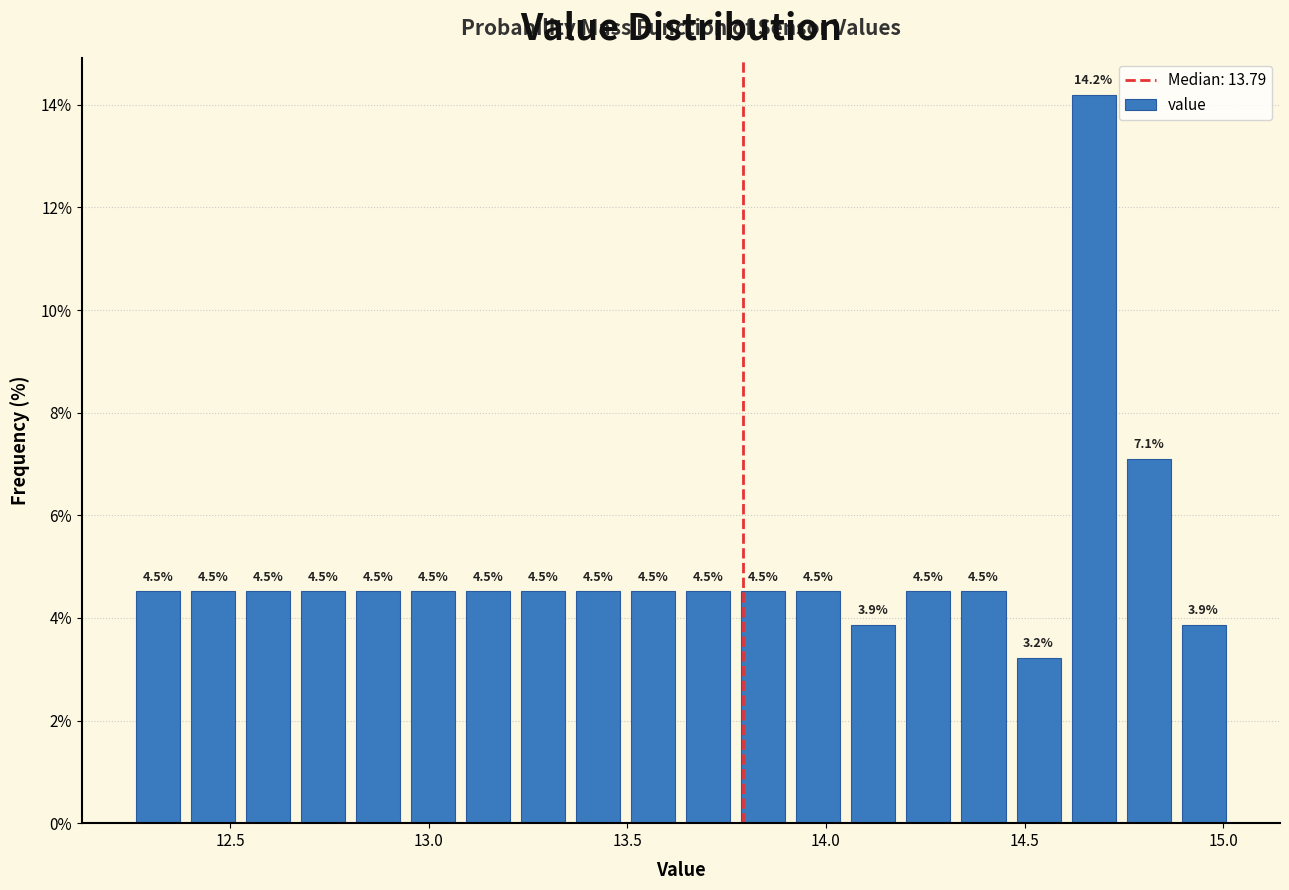

Read against the x-axis, roughly where is the centre of the tallest bar?

14.65